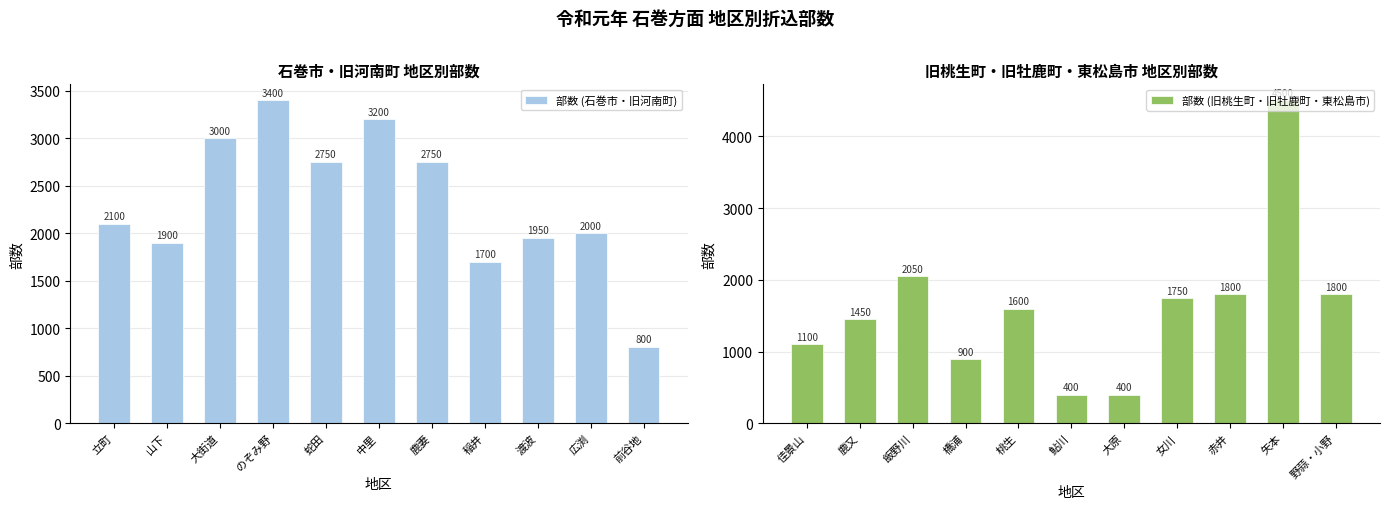

What is the value of the 部数 (石巻市・旧河南町) bar at the 6th from the left?

3200